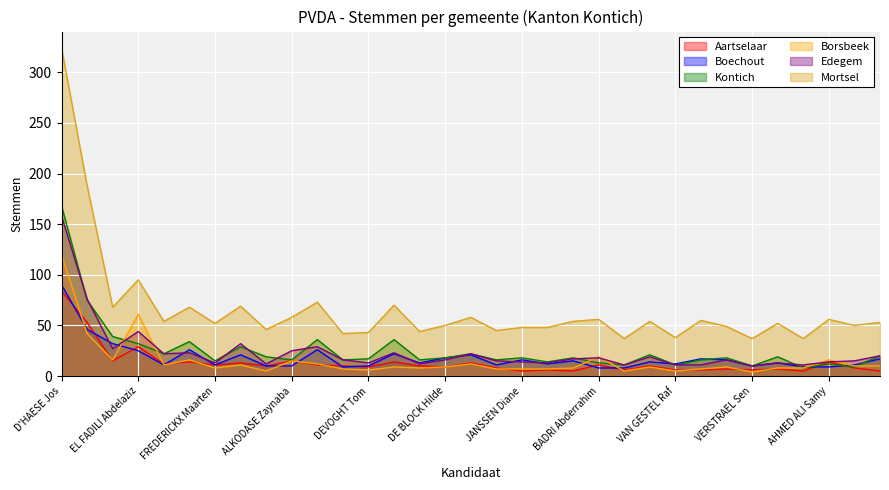

What is the label of the 30th point from the right?

EL FADILI Abdelaziz